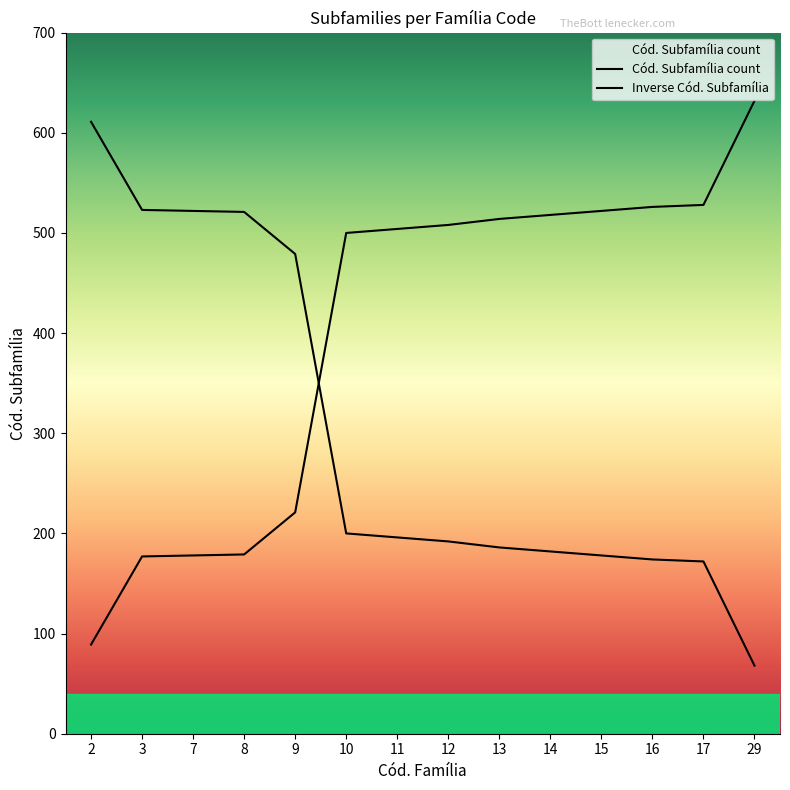

What is the difference between the maximum and minimum values?

543